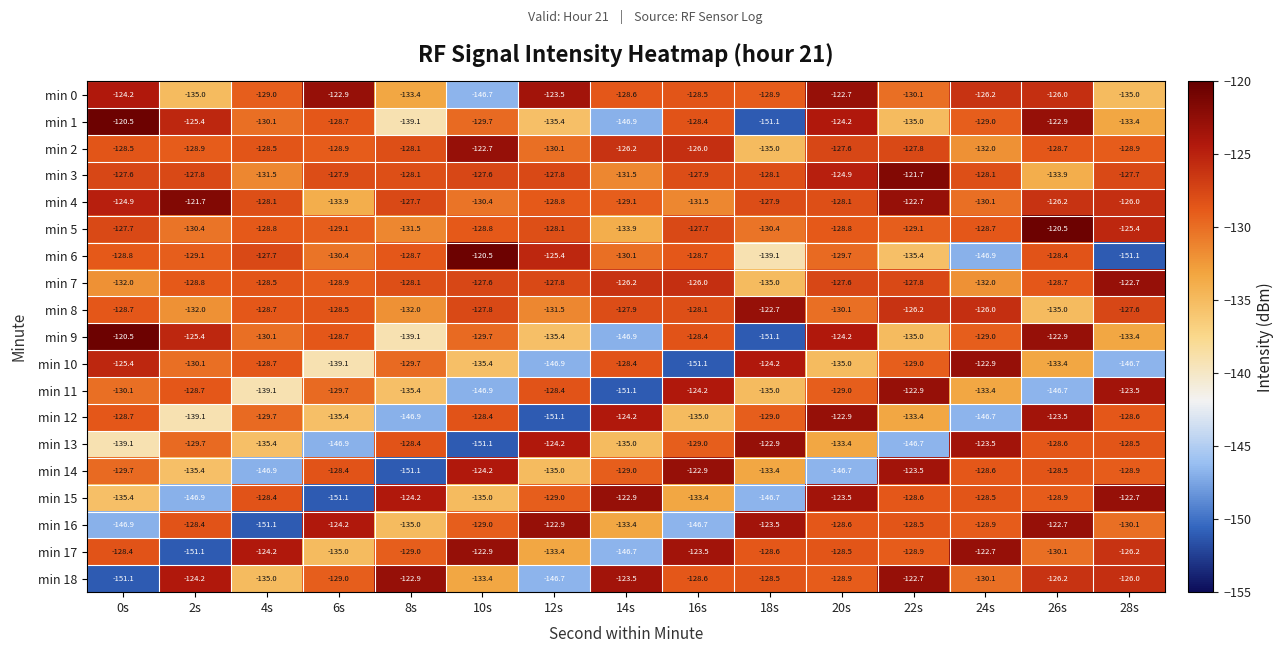

What is the difference between the maximum and minimum values in the min 7 series?

12.3